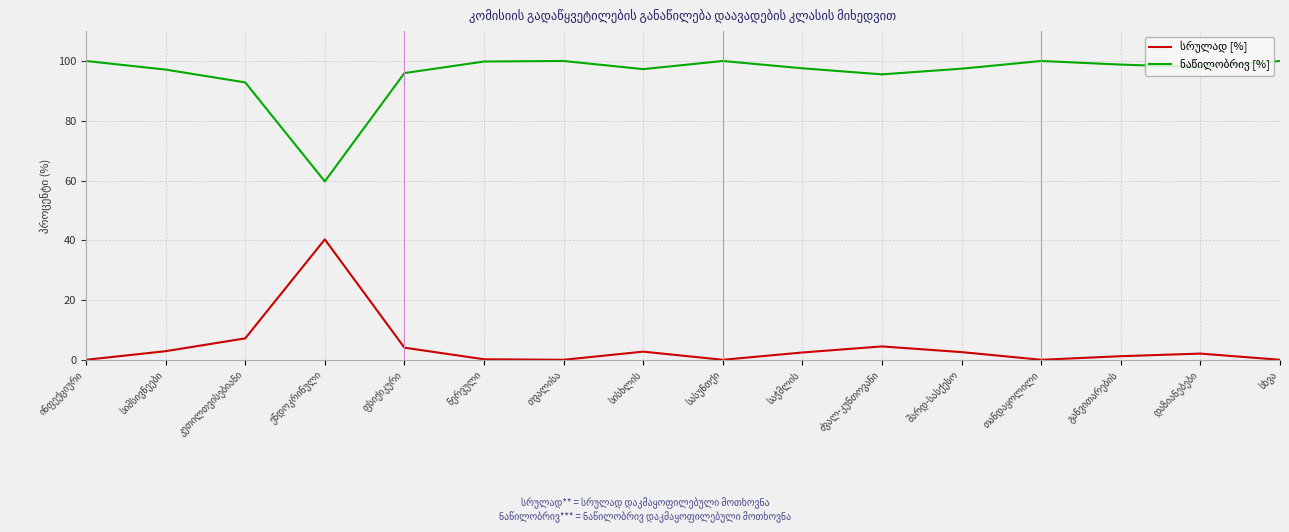

Is this an area chart (filled region under the line)?

No